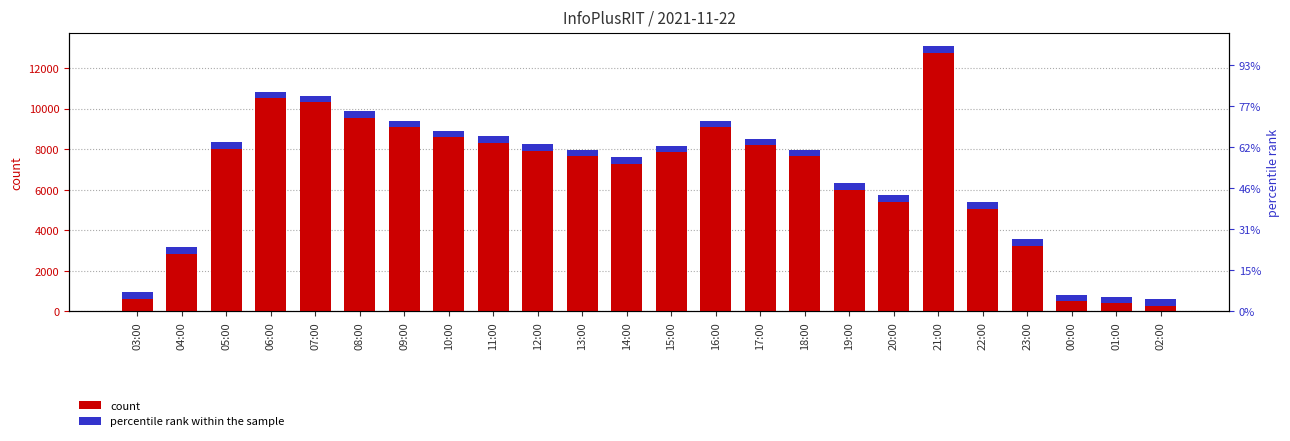

What is the smallest value displayed?

426